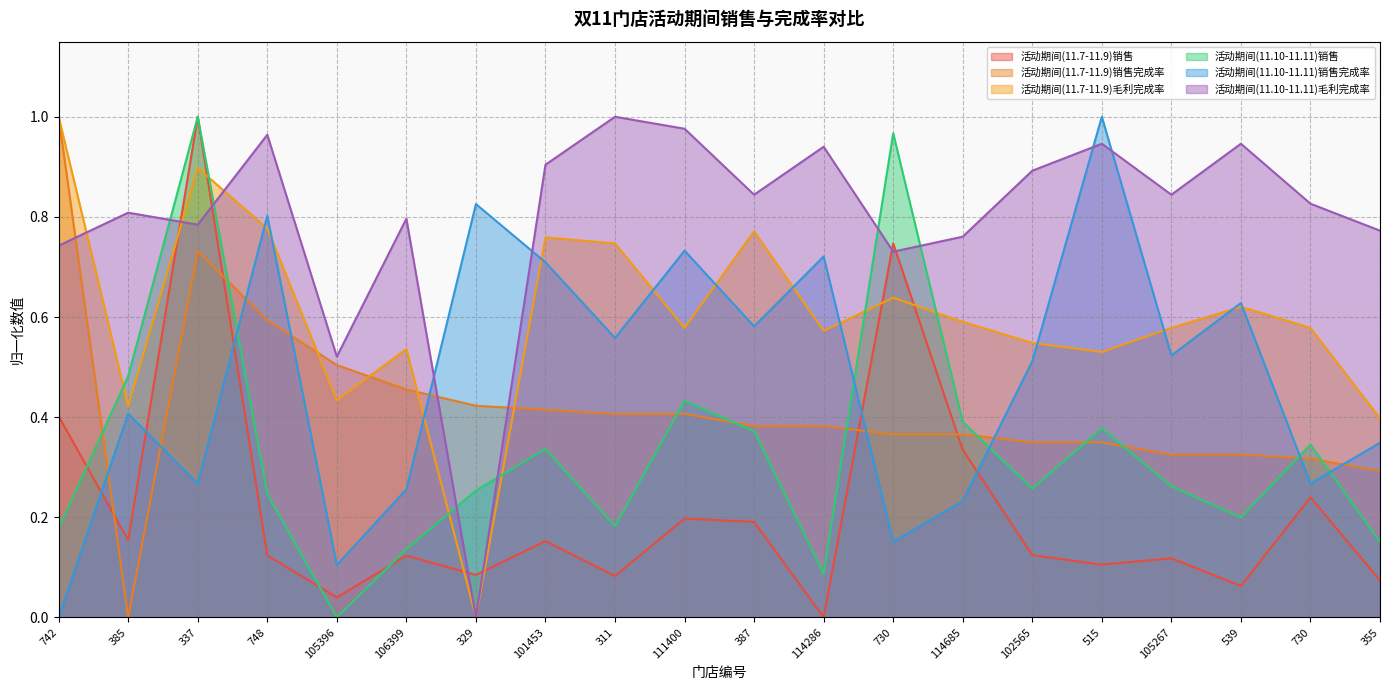

Where is the first local maximum for 活动期间(11.7-11.9)销售?

337